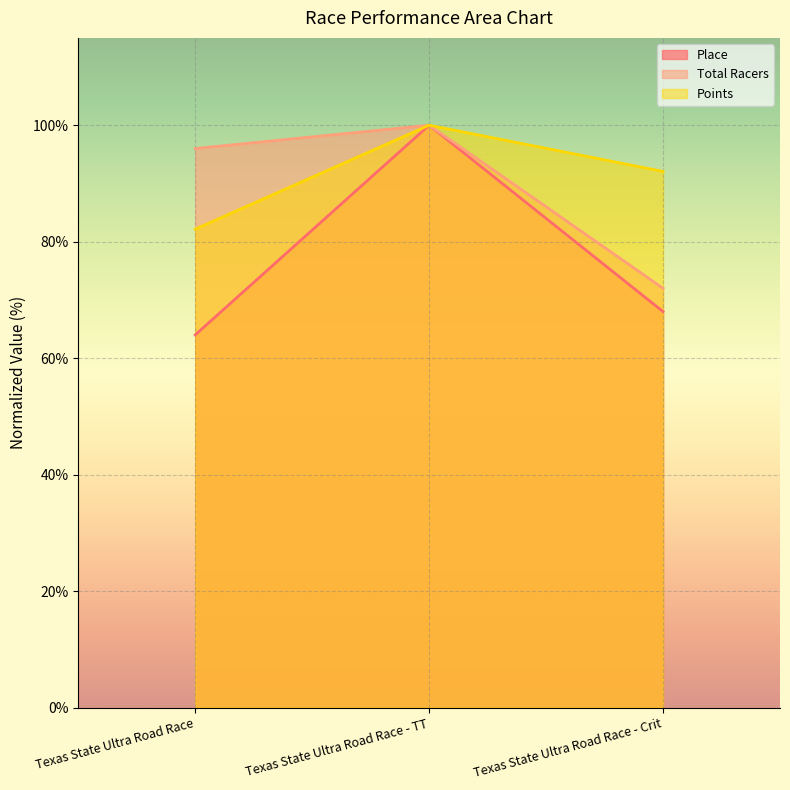

How many lines are shown in the chart?

3